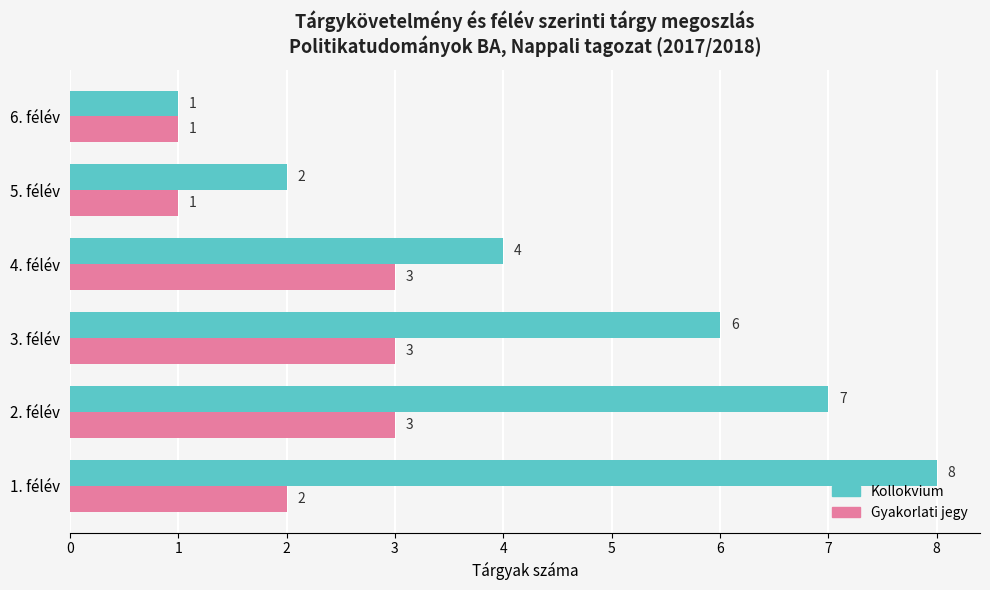

List the series in order of their overall mean, lowest first.

Gyakorlati jegy, Kollokvium